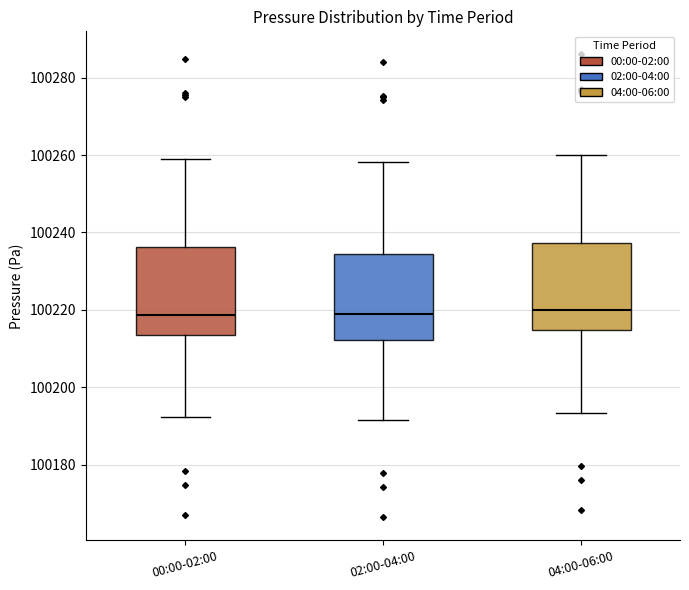

Reading left to right, transcribe this box plot: for each box, give where its median line is, the range the box spans, and where its two whiskers end, as read against the y-axis. The values are not printed on the chart, so give them approximately, as read against the axis.

00:00-02:00: median 100218, box 100214 to 100236, whiskers 100192 to 100258
02:00-04:00: median 100218, box 100212 to 100234, whiskers 100192 to 100258
04:00-06:00: median 100220, box 100214 to 100238, whiskers 100194 to 100260